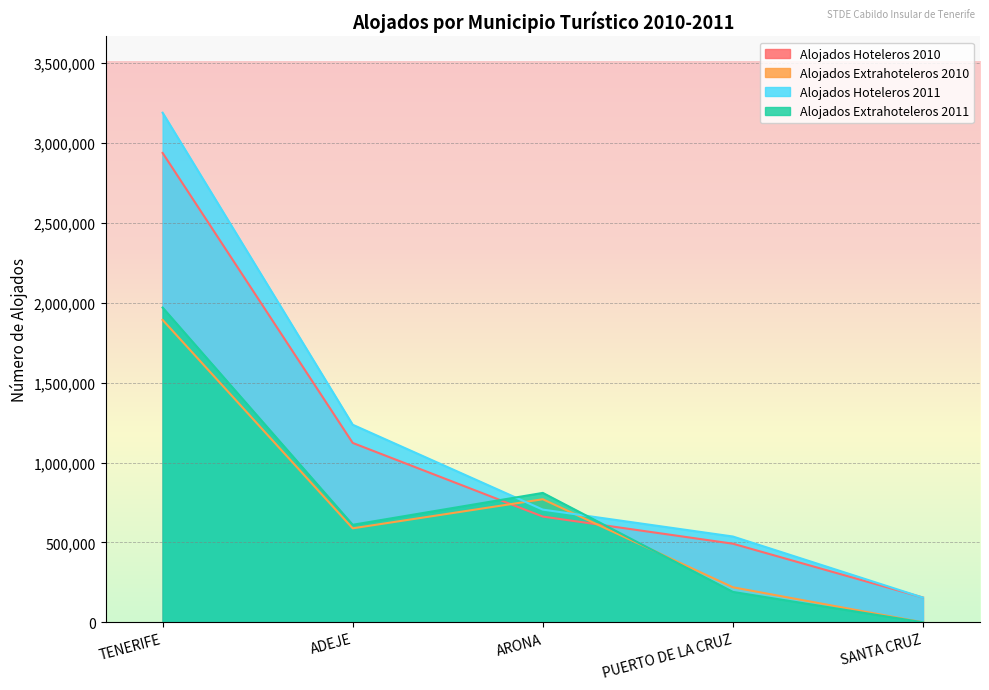

How many times do Alojados Hoteleros 2011 and Alojados Extrahoteleros 2011 cross each other?

2